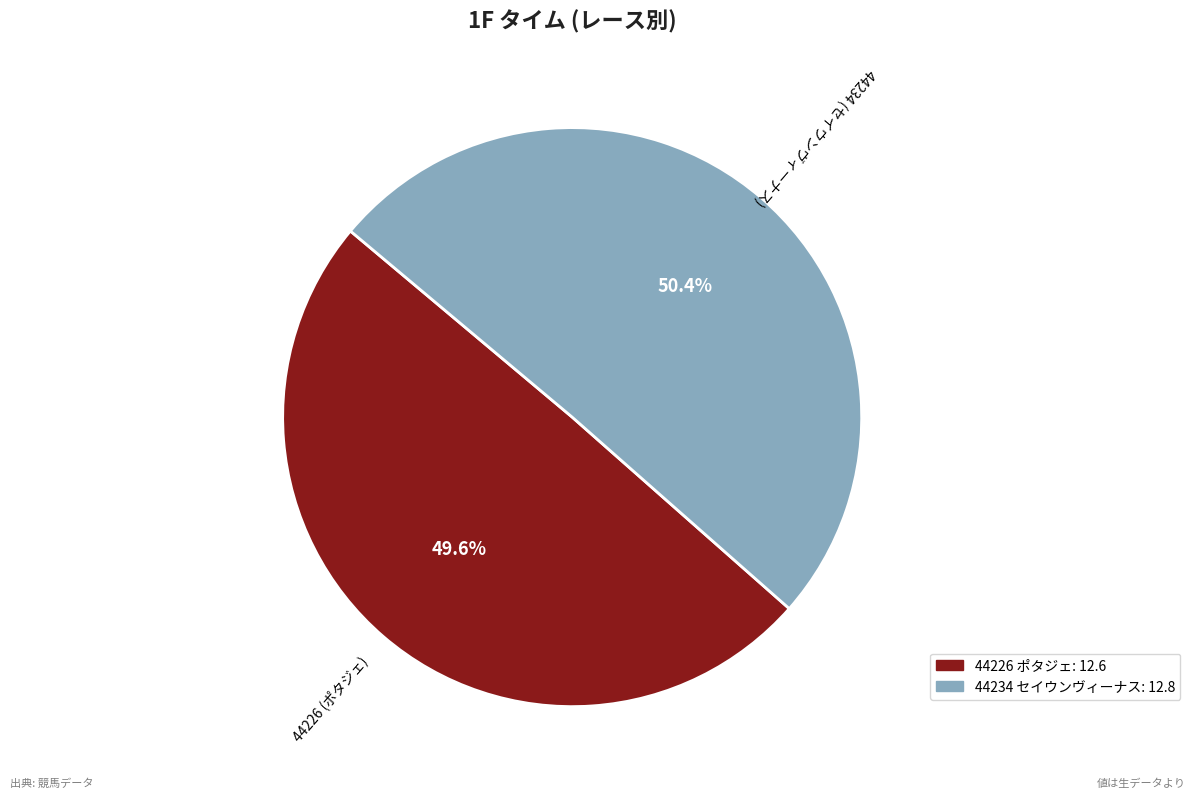

Is there a majority slice in this chart?

Yes